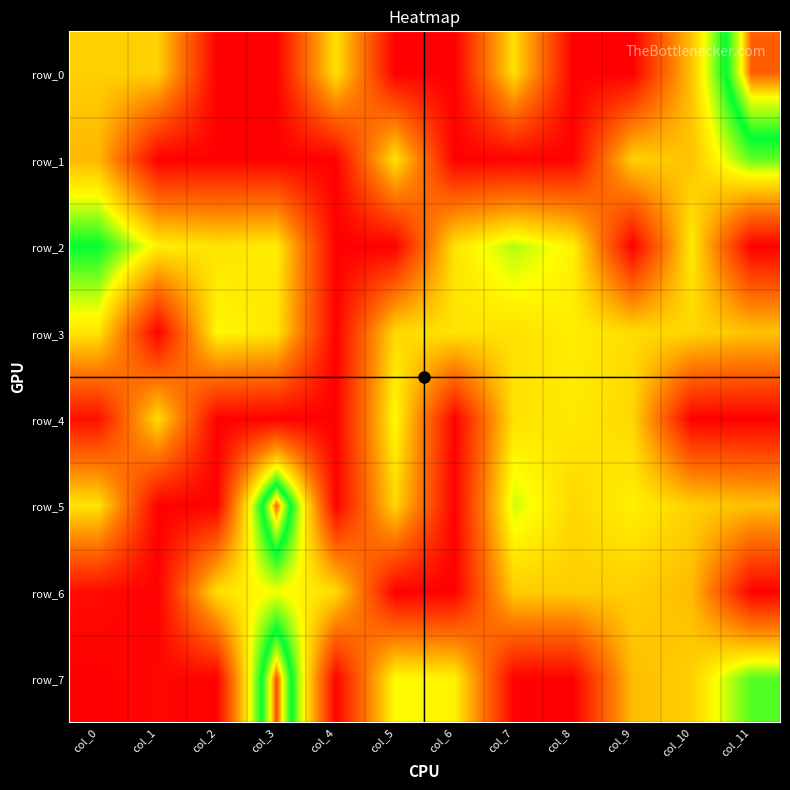

Reading right to left, what are all the values shown in this chart?

row_0: col_11=2.3	col_10=1.1	col_9=0.1	col_8=0.1	col_7=1.2	col_6=0.1	col_5=0.1	col_4=1.2	col_3=0.1	col_2=0.1	col_1=1.1	col_0=1.1
row_1: col_11=1.6	col_10=1.1	col_9=1.2	col_8=0.1	col_7=0.1	col_6=0.1	col_5=1.2	col_4=0.1	col_3=0.1	col_2=0.1	col_1=0.1	col_0=1.0
row_2: col_11=0.1	col_10=1.3	col_9=0.1	col_8=1.3	col_7=1.5	col_6=1.2	col_5=0.1	col_4=0.1	col_3=1.3	col_2=1.2	col_1=1.3	col_0=1.8
row_3: col_11=1.1	col_10=1.2	col_9=1.2	col_8=1.3	col_7=1.2	col_6=1.2	col_5=1.2	col_4=0.1	col_3=1.2	col_2=1.3	col_1=0.1	col_0=1.2
row_4: col_11=0.1	col_10=0.1	col_9=1.2	col_8=1.3	col_7=1.2	col_6=0.1	col_5=1.3	col_4=0.1	col_3=0.1	col_2=0.1	col_1=1.2	col_0=0.2
row_5: col_11=1.1	col_10=1.1	col_9=1.3	col_8=1.2	col_7=1.4	col_6=0.1	col_5=1.2	col_4=0.1	col_3=2.3	col_2=0.1	col_1=0.1	col_0=1.2
row_6: col_11=0.1	col_10=1.0	col_9=1.1	col_8=1.1	col_7=1.1	col_6=0.1	col_5=0.1	col_4=1.2	col_3=1.4	col_2=1.2	col_1=0.1	col_0=0.2
row_7: col_11=1.6	col_10=1.1	col_9=1.1	col_8=0.1	col_7=0.1	col_6=1.3	col_5=1.3	col_4=0.1	col_3=2.3	col_2=0.1	col_1=0.2	col_0=0.1